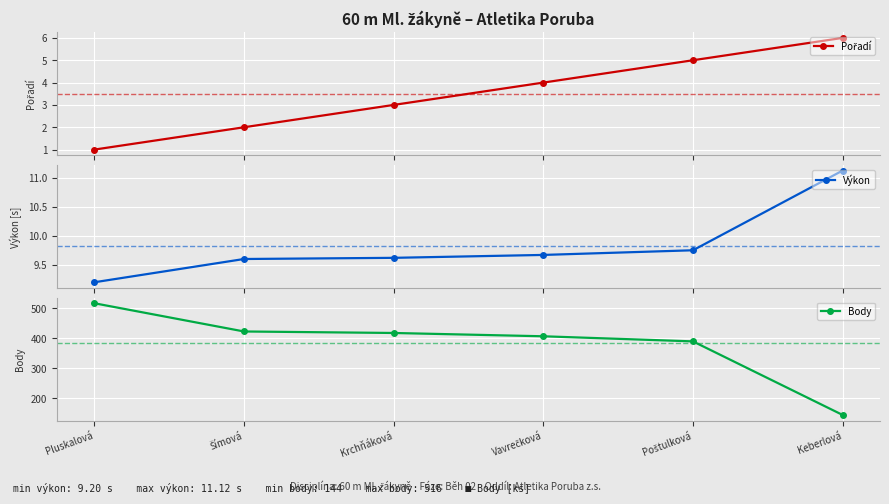

Between Krchňáková and Vavrečková, which is larger?

Vavrečková